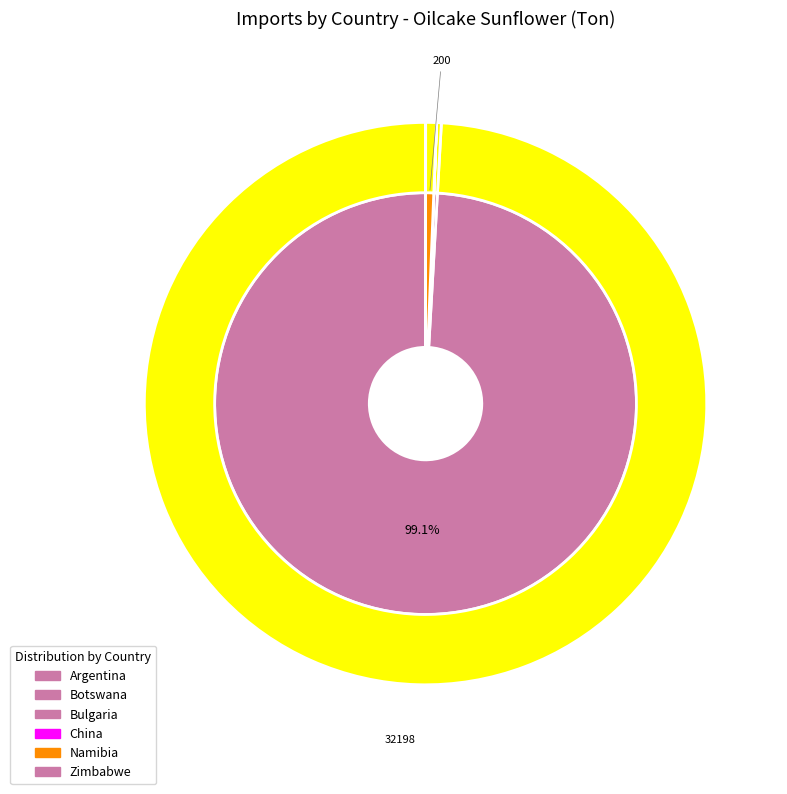

What is the ratio of the value at Namibia to the value at Zimbabwe?

100.0